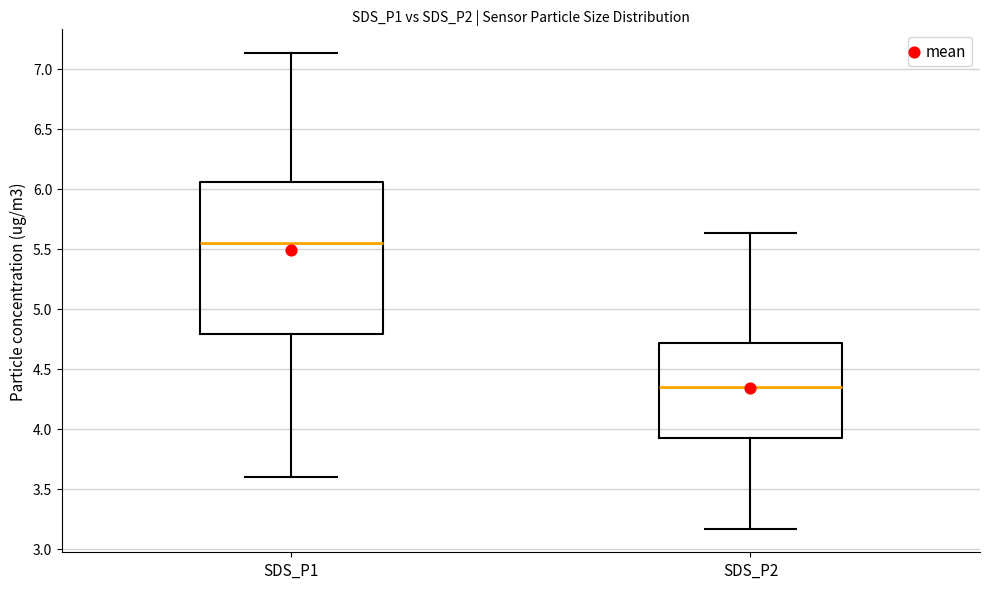

Where does the median line of the box for SDS_P1 sit on the y-axis? The values are not printed on the chart, so give them approximately, as read against the axis.

5.55